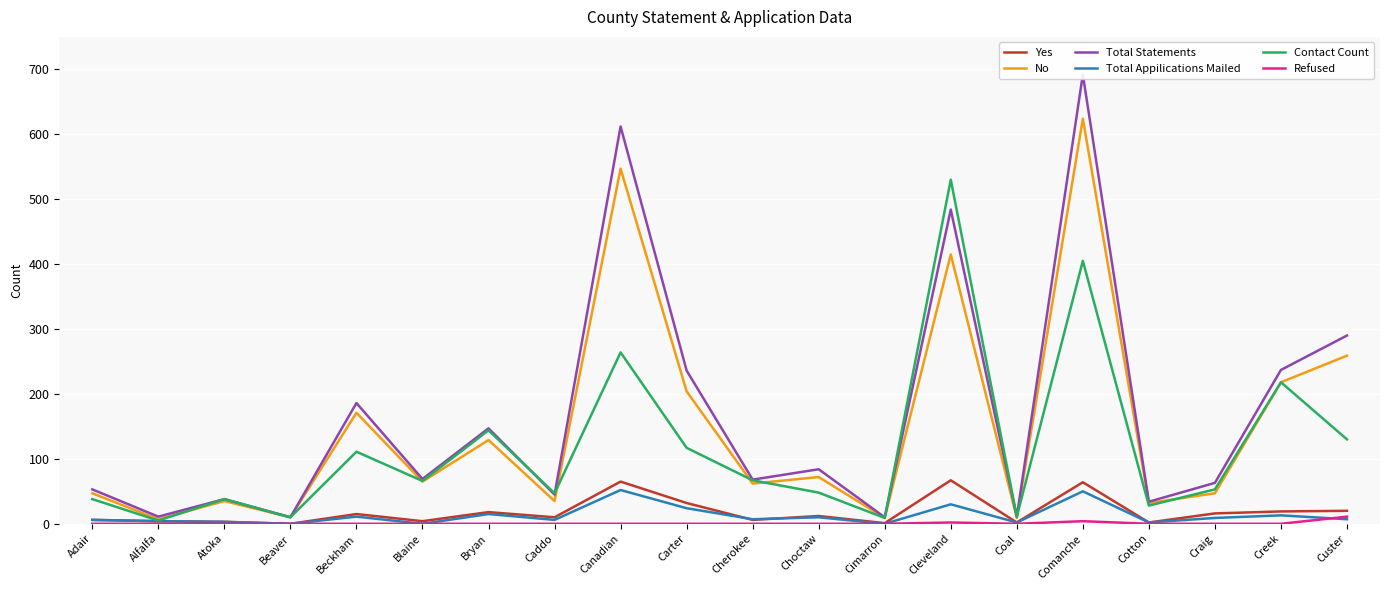

Reading left to right, list all the values displayed in this chart.

Yes: 6	4	3	0	15	4	18	10	65	32	6	12	1	67	2	64	2	16	19	20
No: 47	7	35	10	171	65	129	35	547	204	62	72	9	415	9	624	32	47	218	259
Total Statements: 53	11	38	10	186	69	147	45	612	236	68	84	10	484	11	692	34	63	237	290
Total Appilications Mailed: 6	4	3	0	11	0	15	6	52	24	7	10	0	30	2	50	2	9	13	7
Contact Count: 38	5	38	10	111	66	144	47	264	117	67	48	9	530	11	405	28	53	218	130
Refused: 0	0	0	0	0	0	0	0	0	0	0	0	0	2	0	4	0	0	0	11